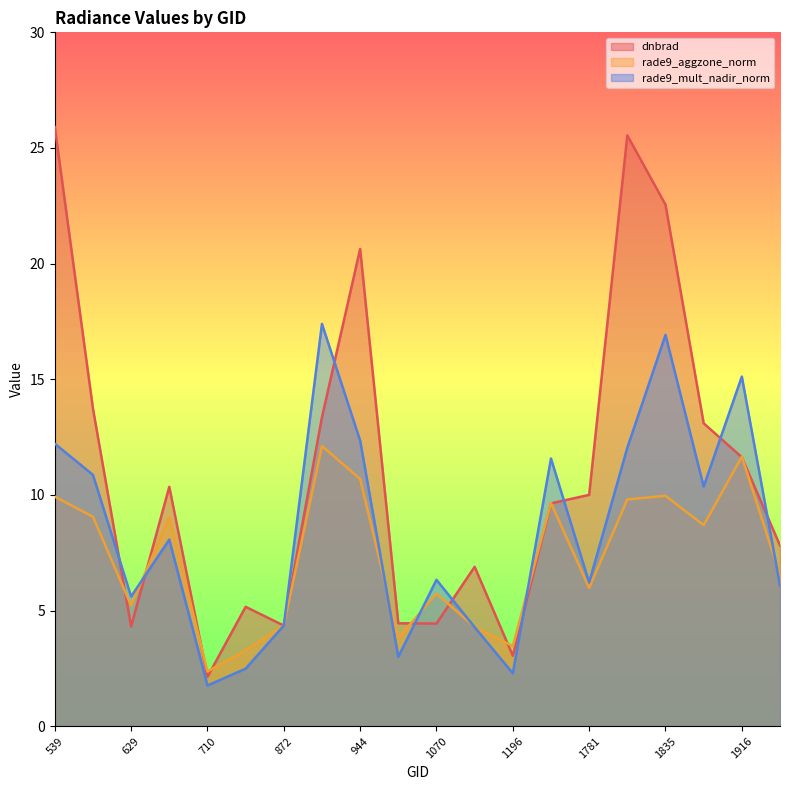

Where is dnbrad nearest to the value 14?

593